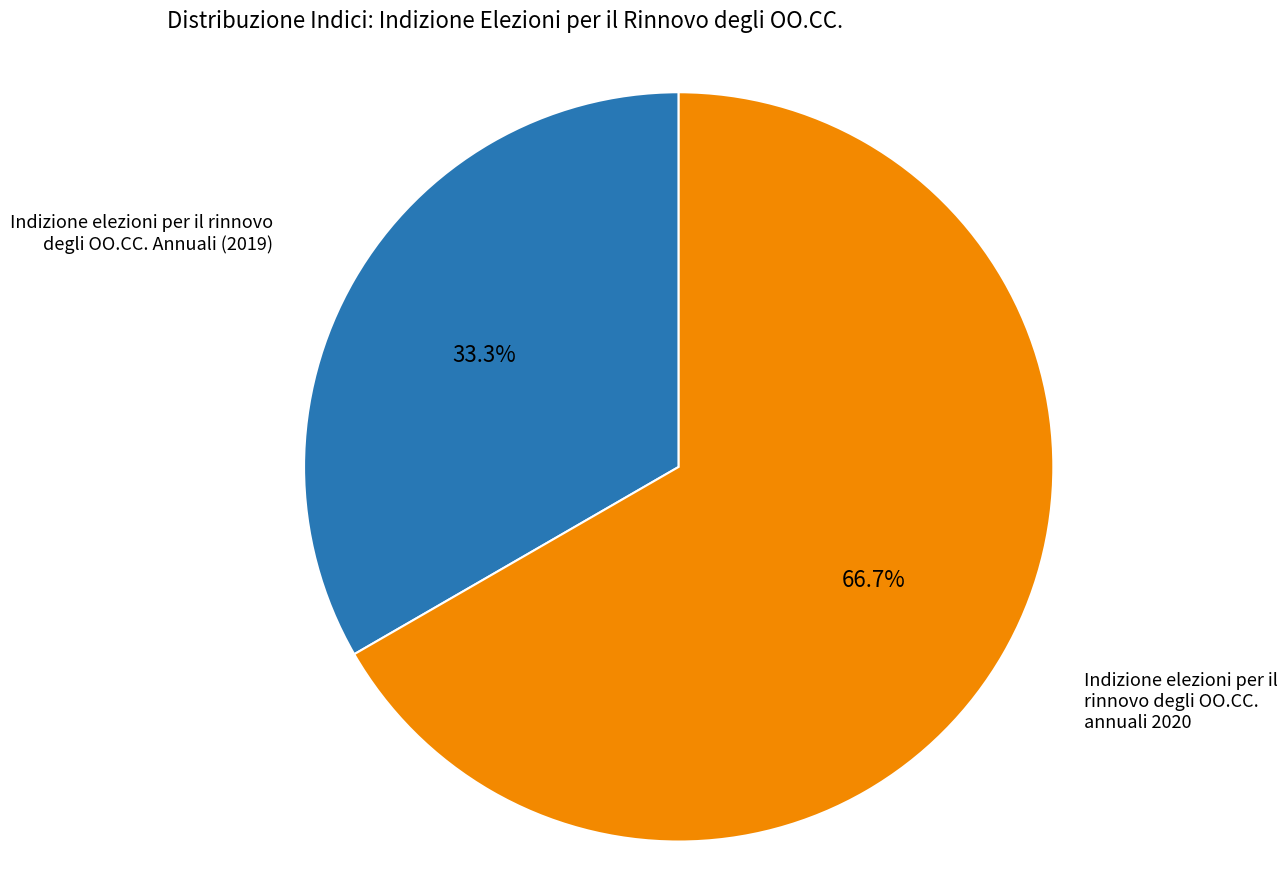

Is there any slice that represents more than half of the pie?

Yes